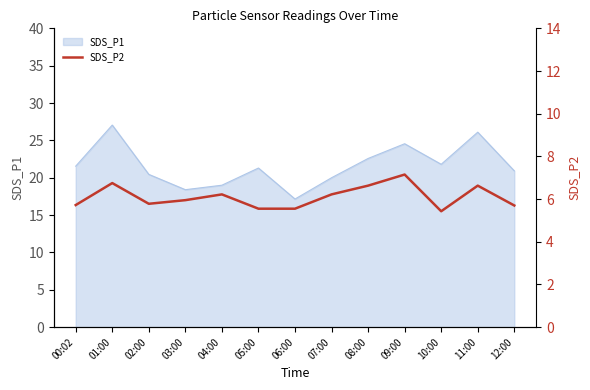

True or false: there are more than 0 points higher than both neighbors.

True